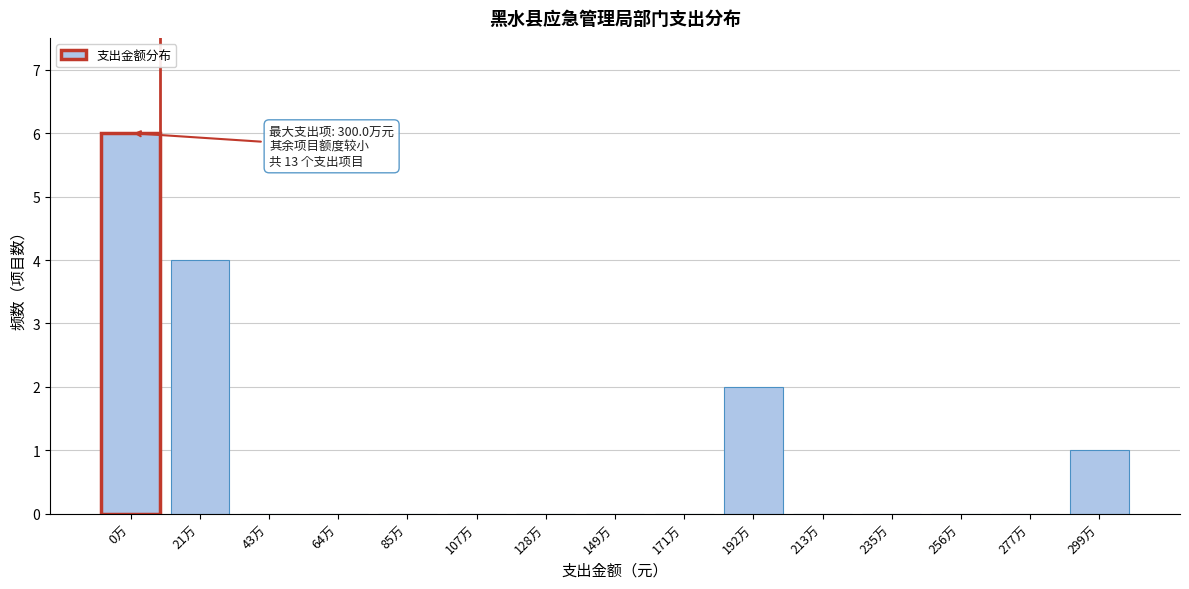

Reading right to left, list all the values displayed in this chart.

299万=1	277万=0	256万=0	235万=0	213万=0	192万=2	171万=0	149万=0	128万=0	107万=0	85万=0	64万=0	43万=0	21万=4	0万=6